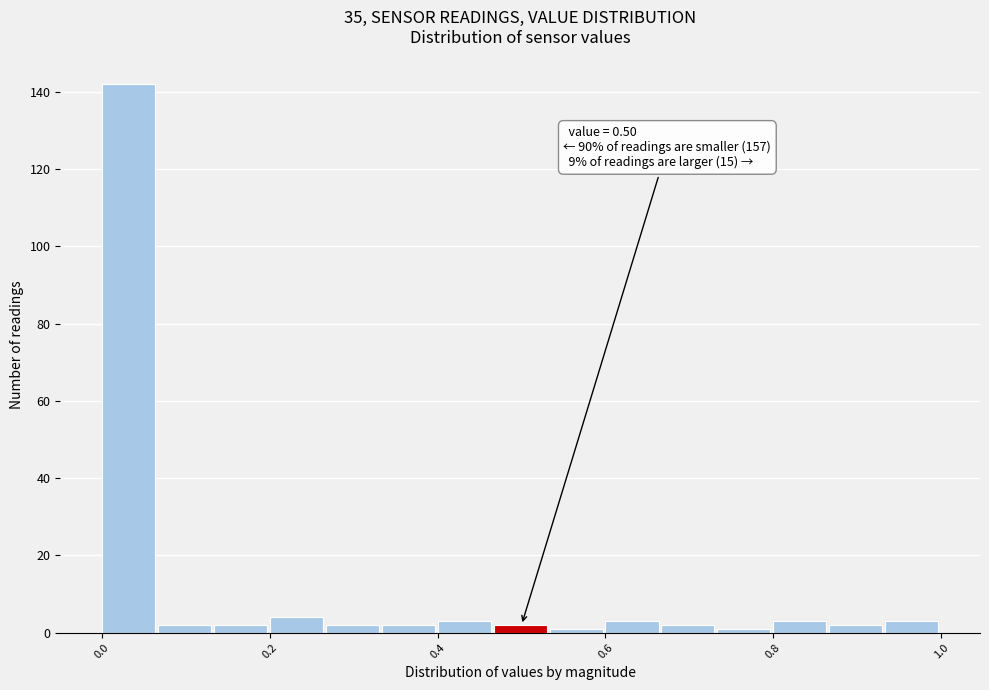

Around what value on the x-axis is the tallest bar? Give the approximate position of its centre, as read against the axis.

0.04